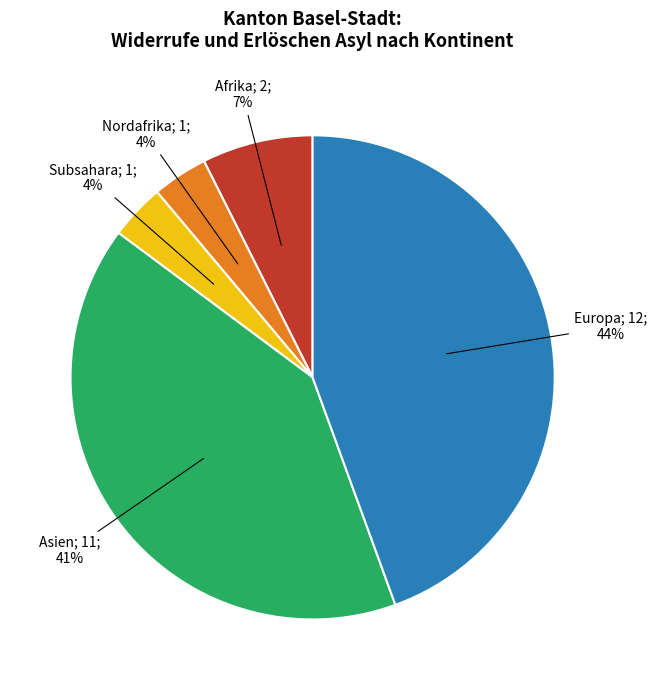

Does Nordafrika; 1; 4% represent more than half of the total?

No